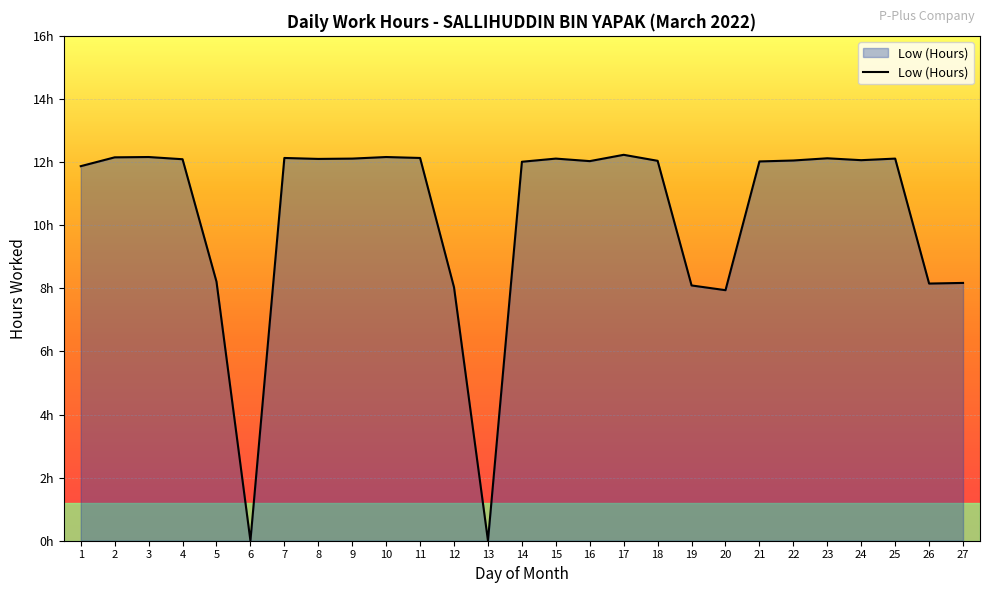

What is the difference between the maximum and minimum values?

12.2